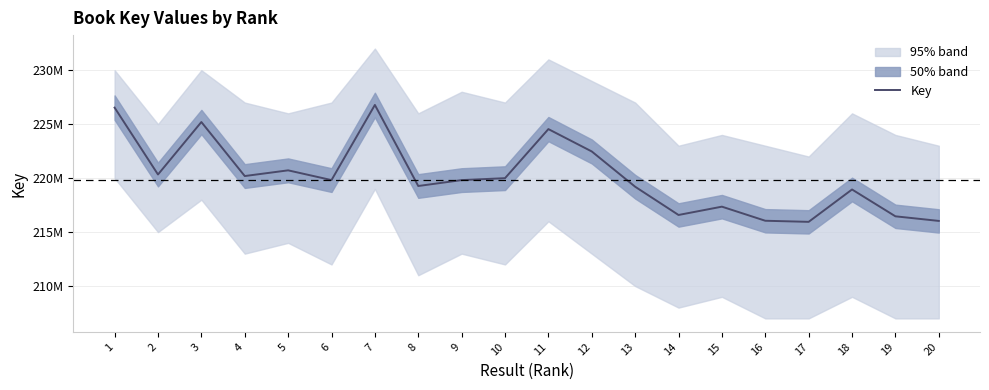

What is the sum of all values?

4402233569